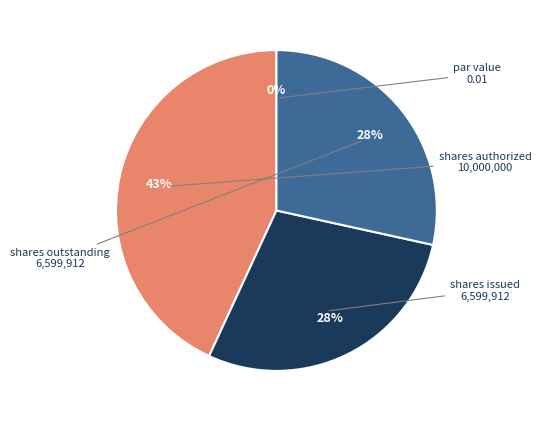

To the nearest percent, what portion does Common stock, shares issued represent?

28%